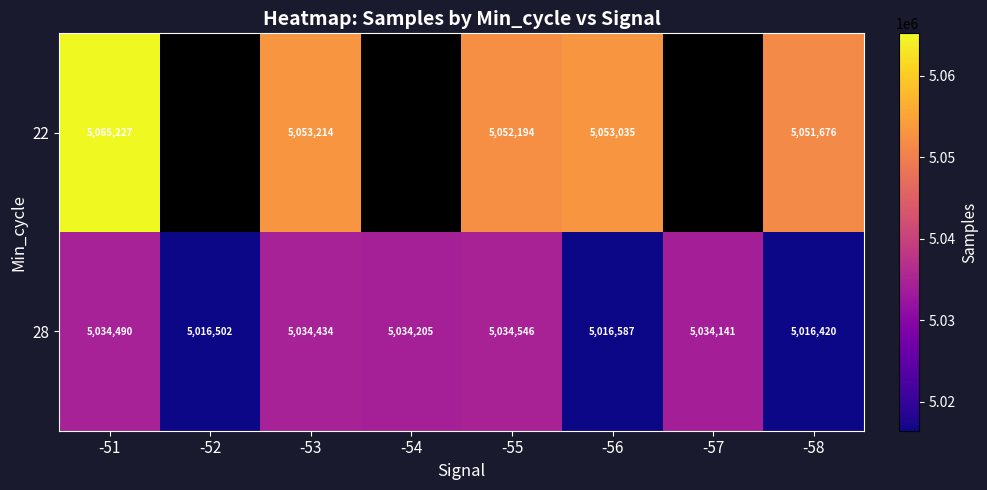

The 22 series shows 2265871 at -58. True or false?

False